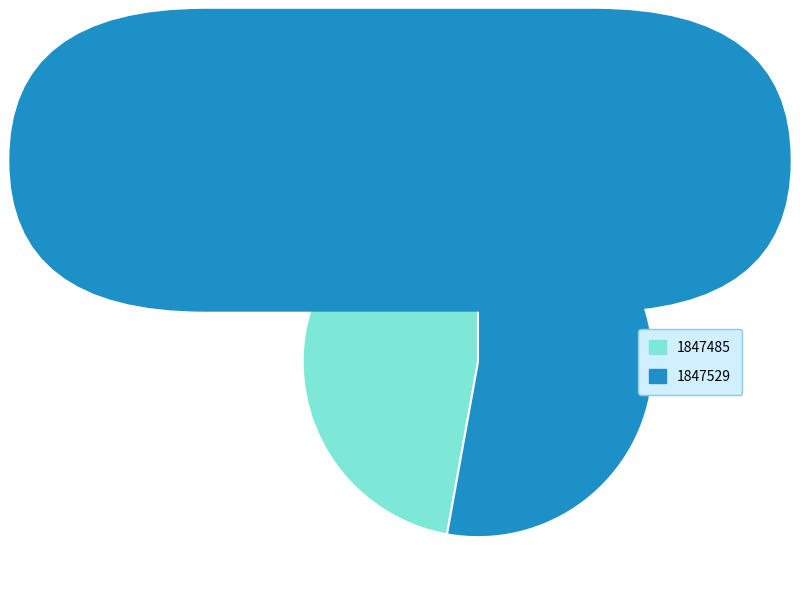

The 1847485 slice represents 57% of the pie. True or false?

False